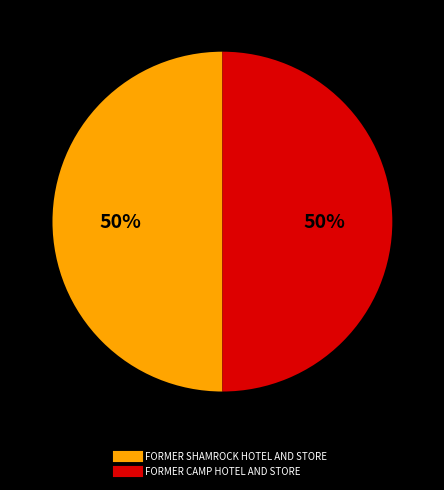

Approximately how many times larger is the value at FORMER SHAMROCK HOTEL AND STORE compared to FORMER CAMP HOTEL AND STORE?

1.0